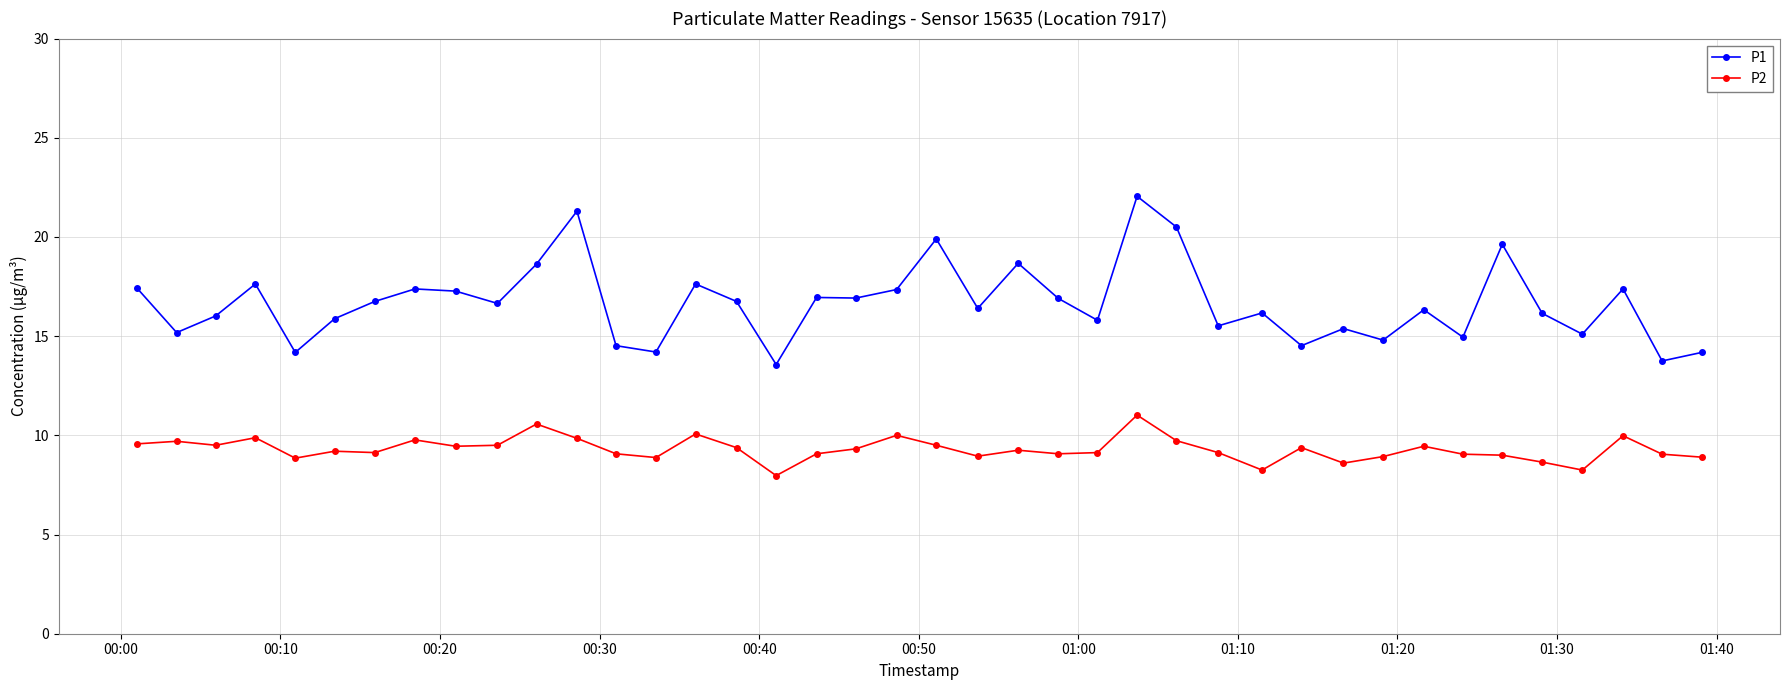

What is the sum of all P2 values?

372.0